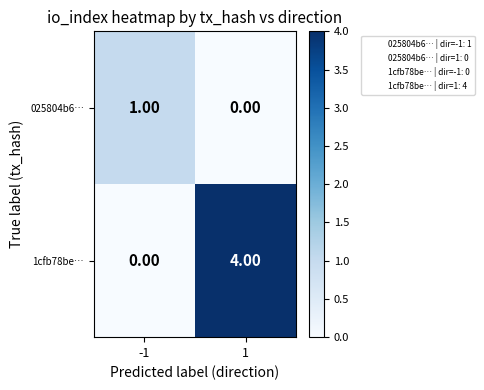

What is the difference between the 1cfb78be… values at -1 and 1?

4